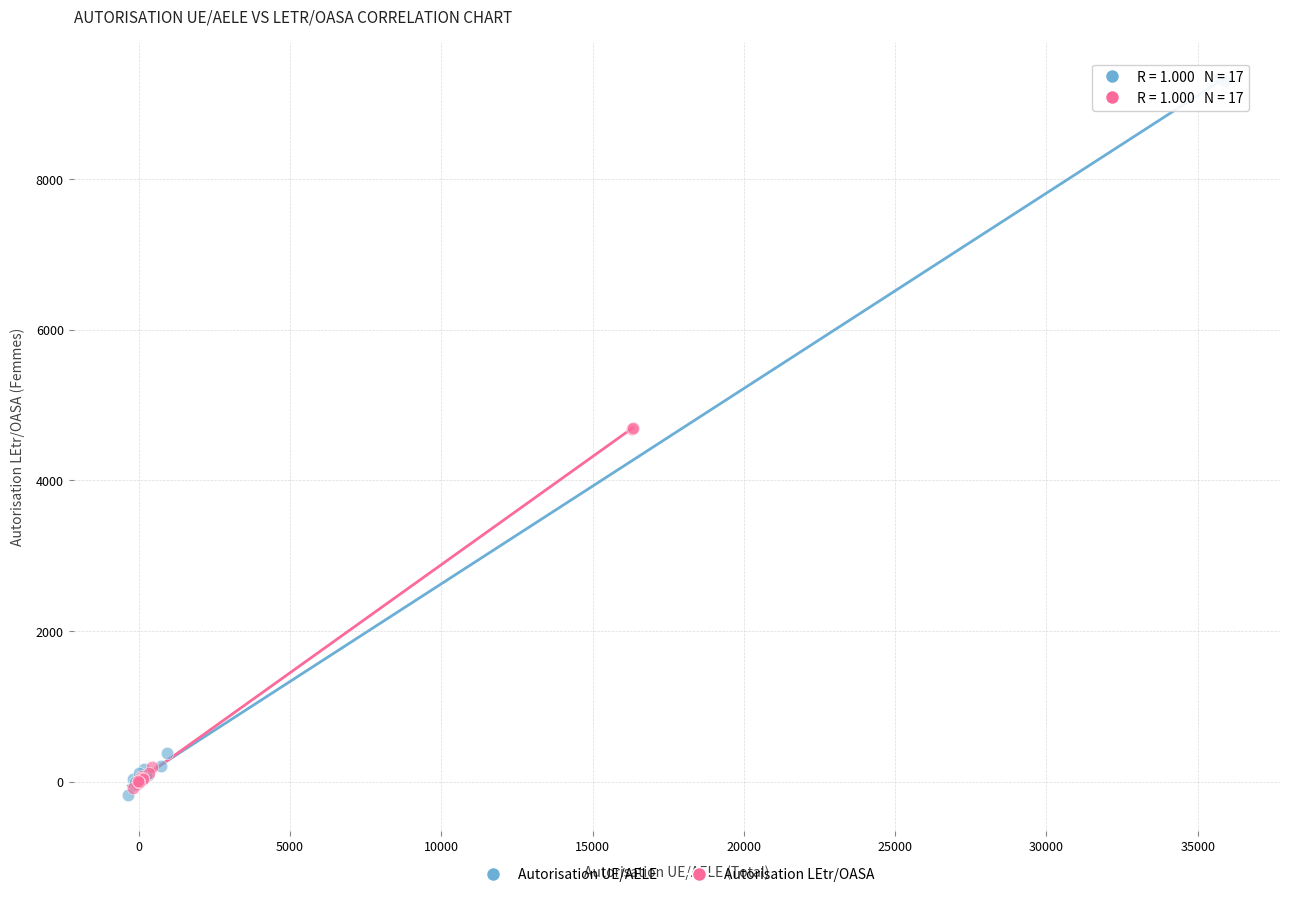

What are all the series names shown in the legend?

Autorisation UE/AELE, Autorisation LEtr/OASA